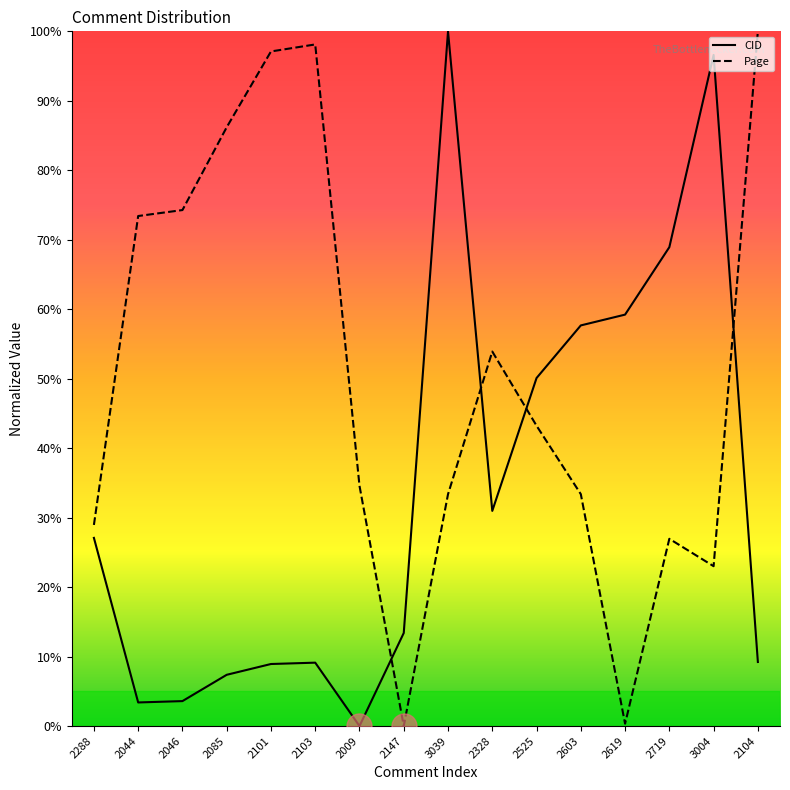

What is the label of the 7th point from the left?

2009